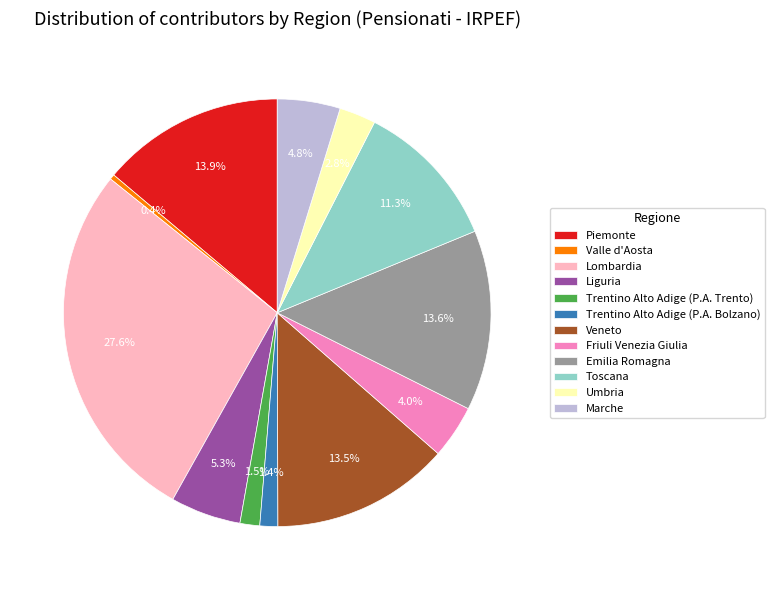

Which slice is the smallest?

Valle d'Aosta